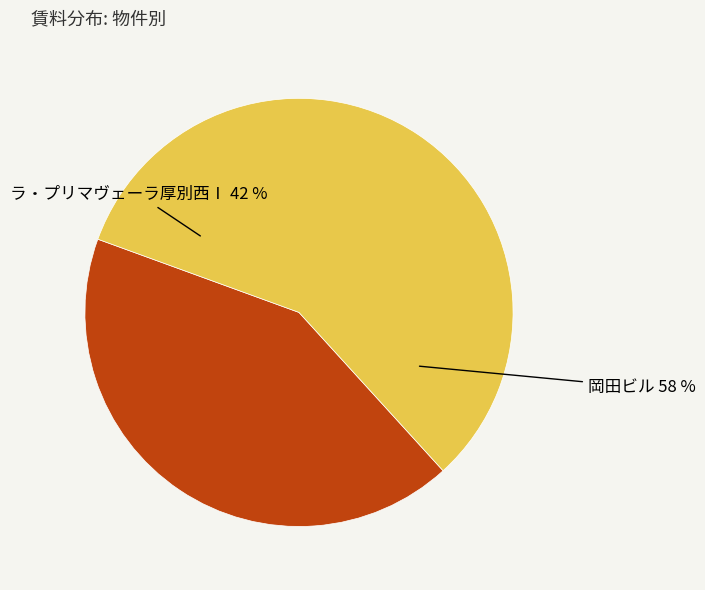

Approximately how many times larger is the value at ラ・プリマヴェーラ厚別西Ⅰ compared to 岡田ビル?

0.7